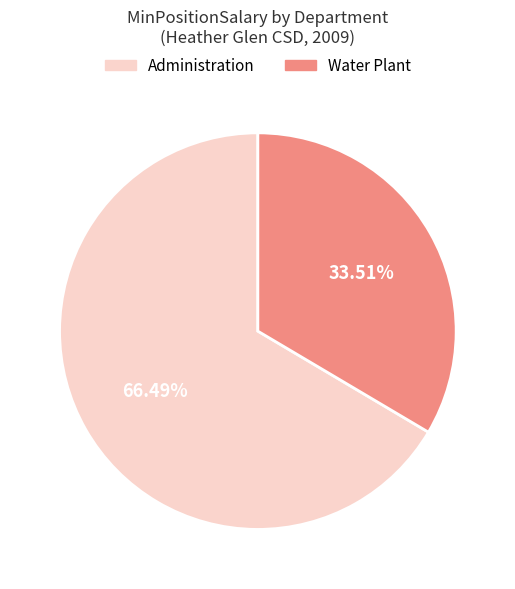

How many slices are in this pie chart?

2